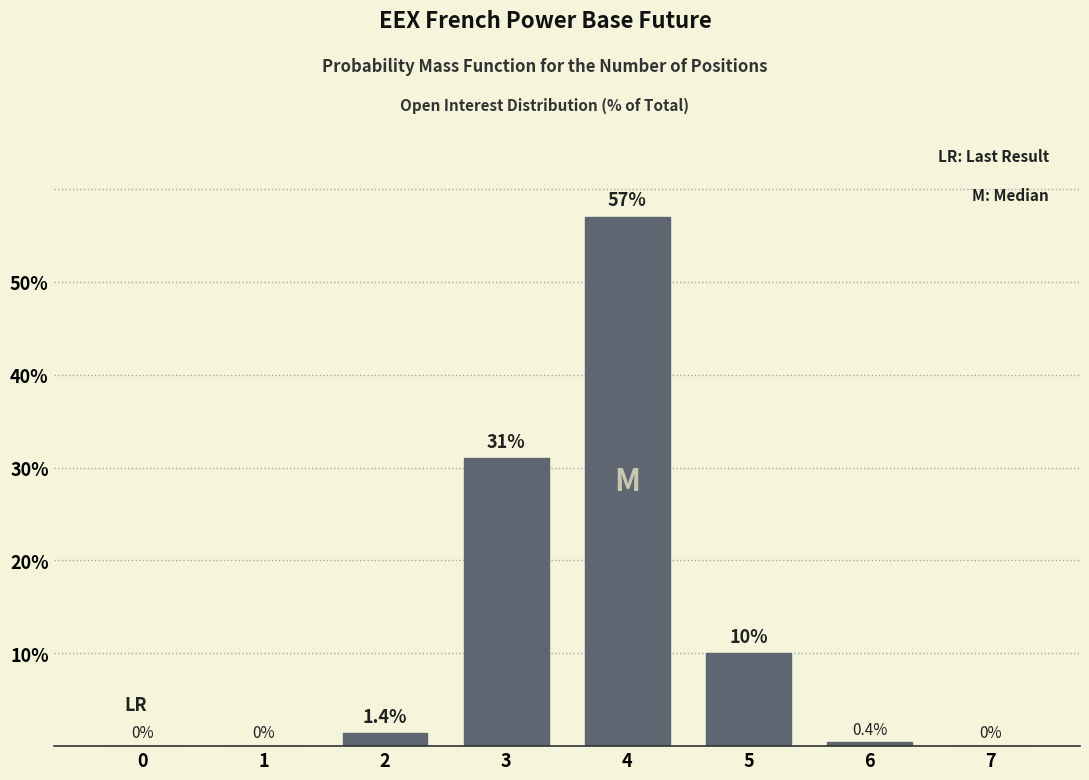

Which has a higher value, 4 or 6?

4